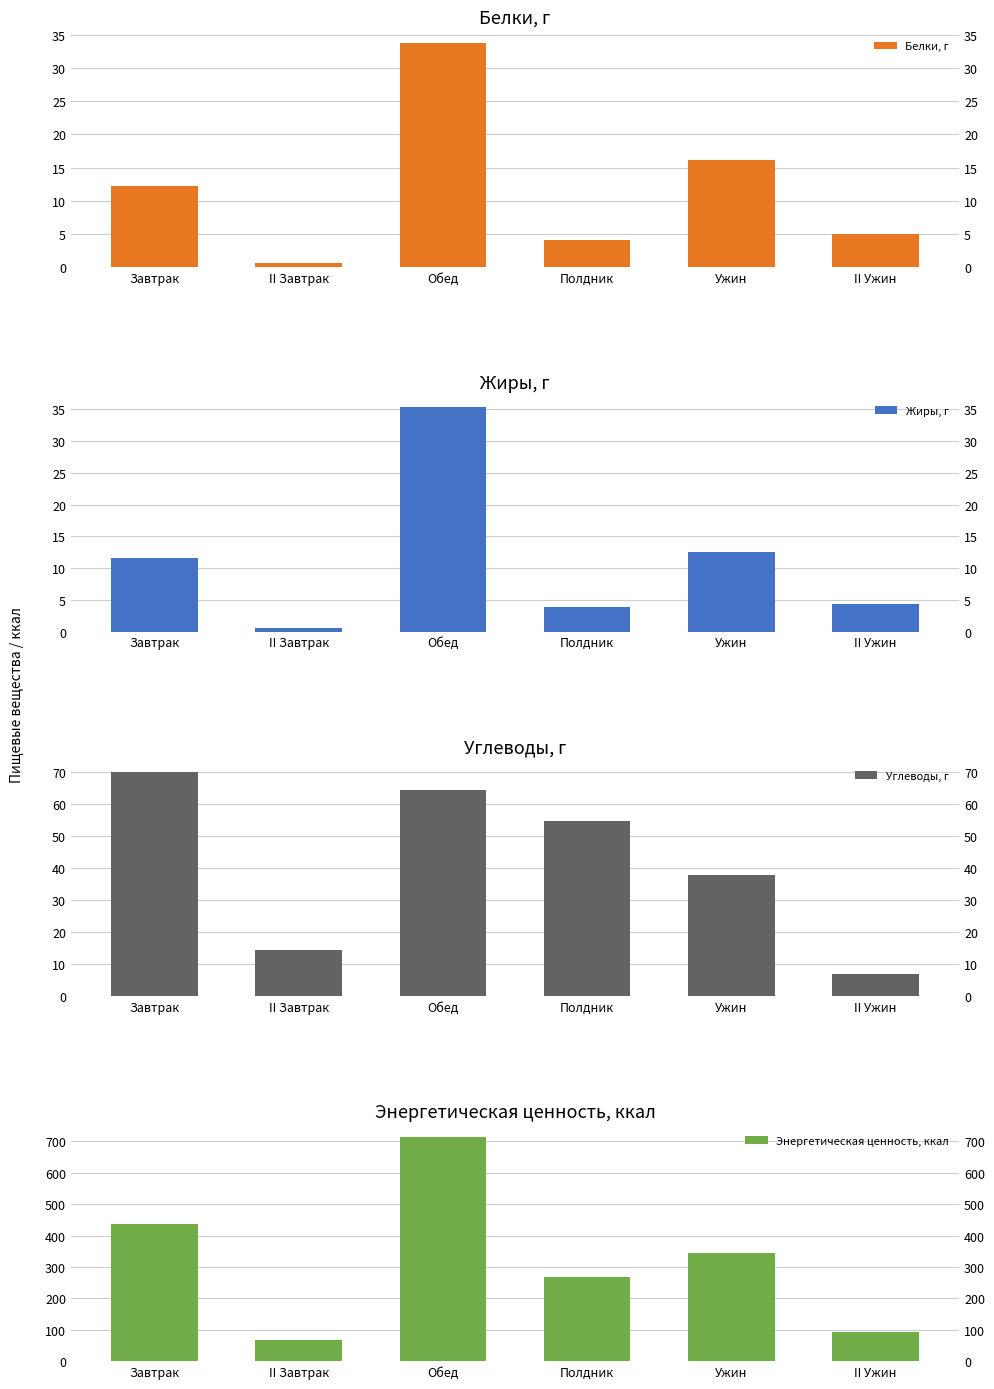

Is the value of Энергетическая ценность, ккал at II Завтрак greater than the value of Углеводы, г at II Завтрак?

Yes